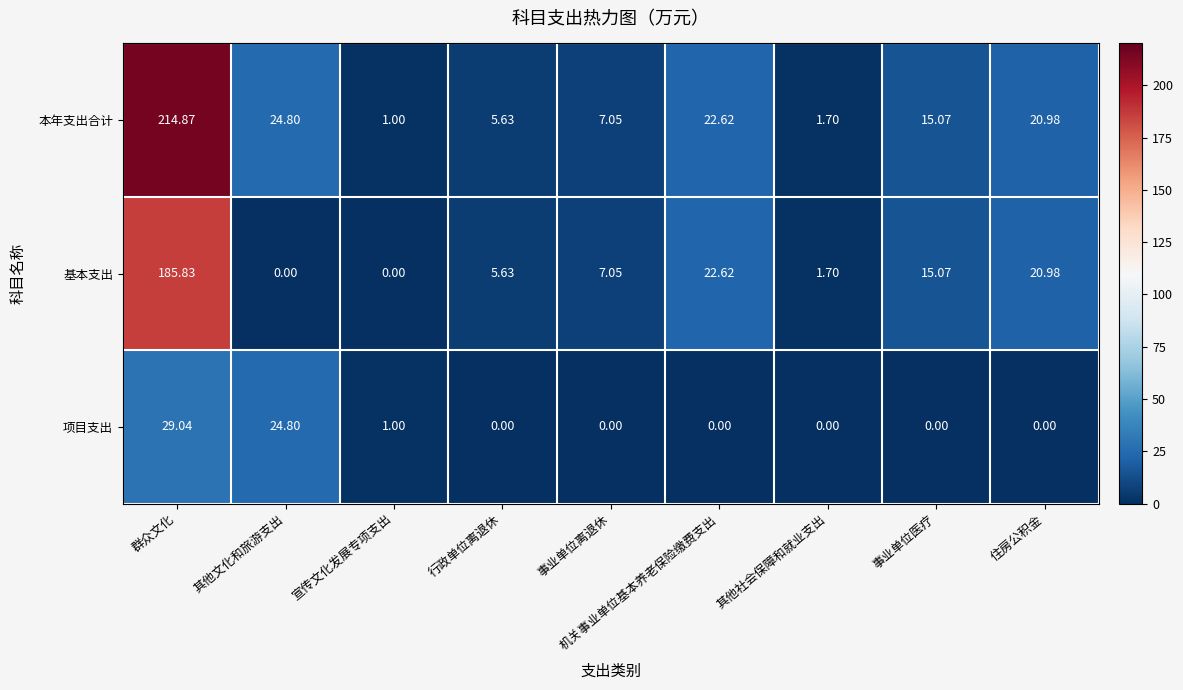

Which series has the largest total across all categories?

本年支出合计